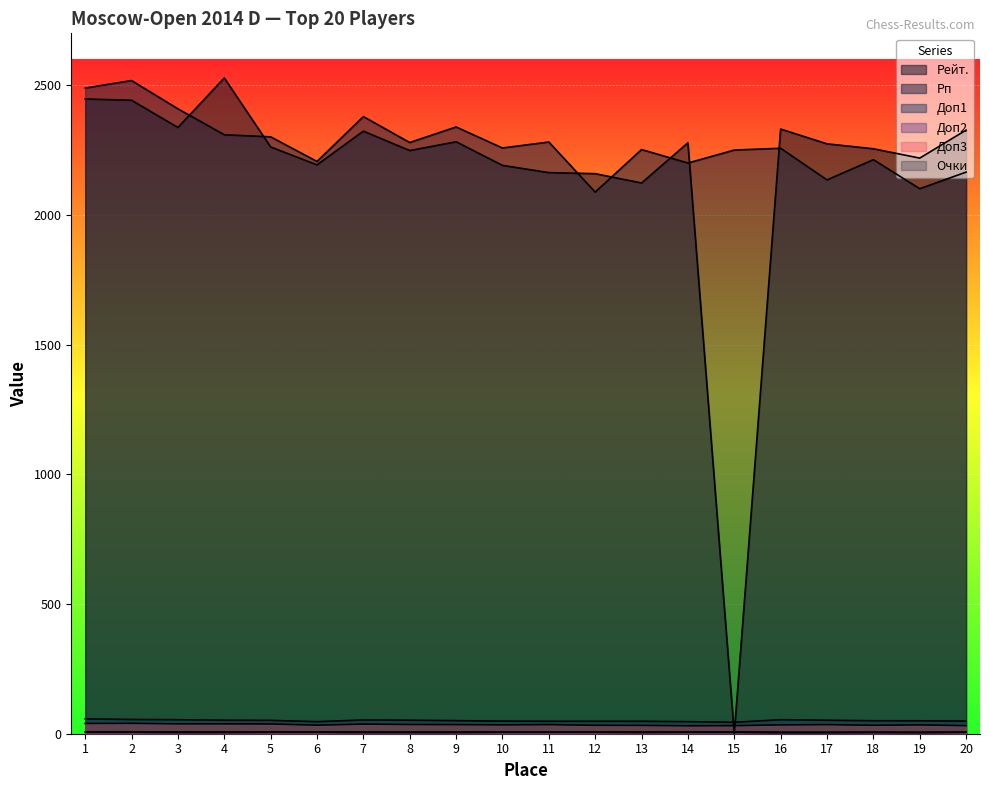

How many lines are shown in the chart?

6